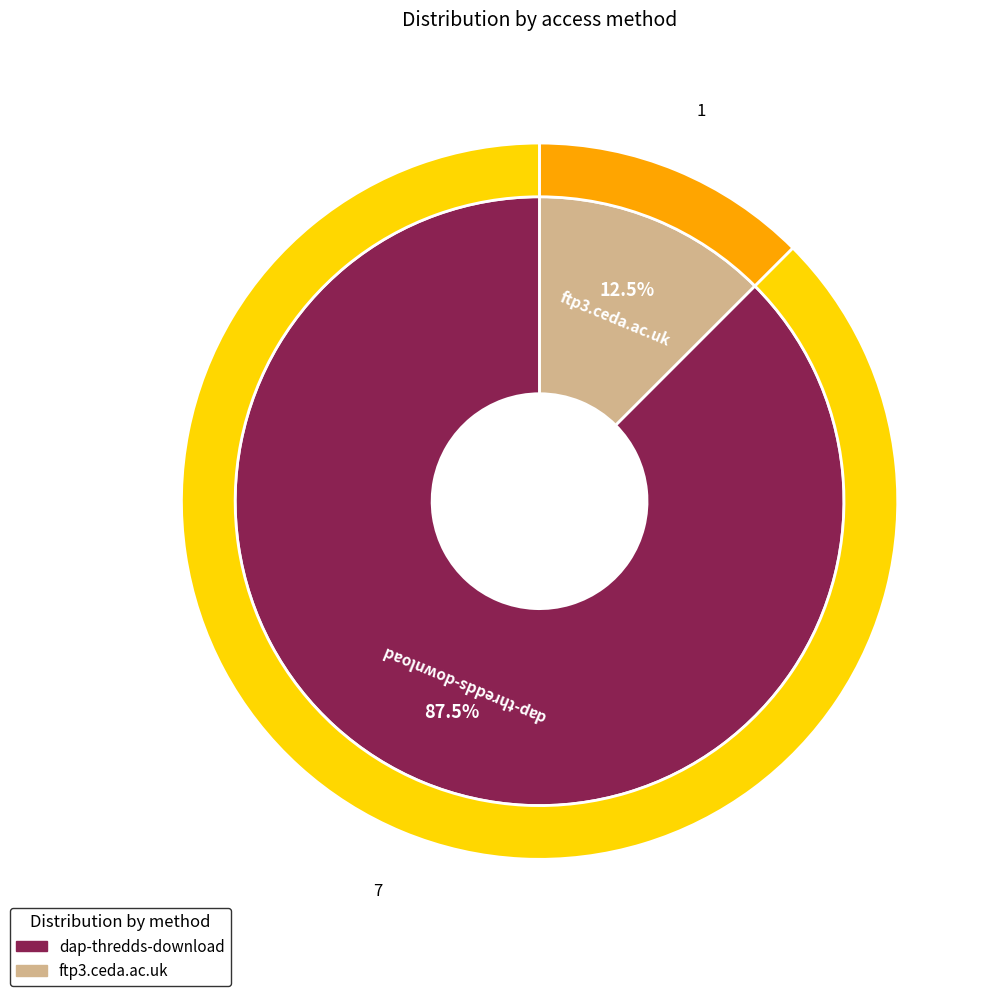

What percentage is NOT represented by dap-thredds-download?

12.5%